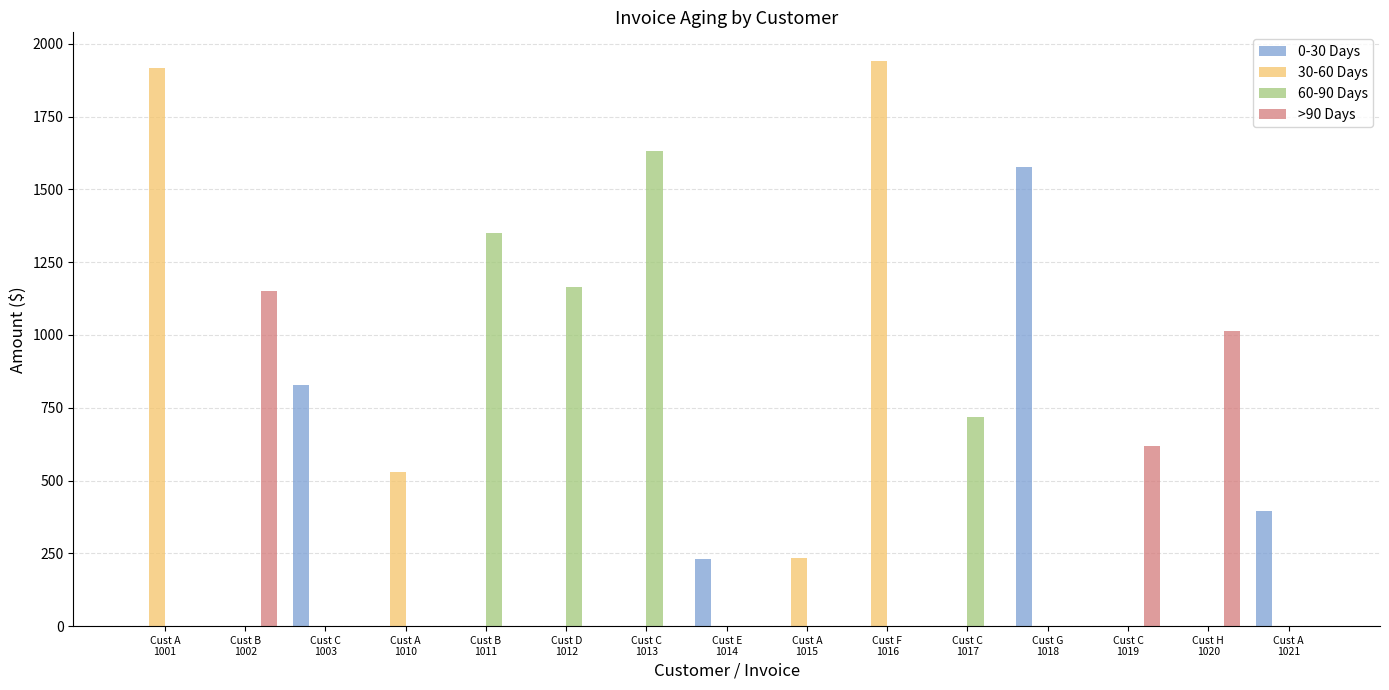

Reading left to right, list all the values displayed in this chart.

0-30 Days: 0.0	0.0	827.6	0.0	0.0	0.0	0.0	231.4	0.0	0.0	0.0	1576.3	0.0	0.0	393.8
30-60 Days: 1916.2	0.0	0.0	529.2	0.0	0.0	0.0	0.0	233.9	1942.0	0.0	0.0	0.0	0.0	0.0
60-90 Days: 0.0	0.0	0.0	0.0	1348.4	1163.4	1630.2	0.0	0.0	0.0	716.7	0.0	0.0	0.0	0.0
>90 Days: 0.0	1150.5	0.0	0.0	0.0	0.0	0.0	0.0	0.0	0.0	0.0	0.0	619.3	1014.5	0.0